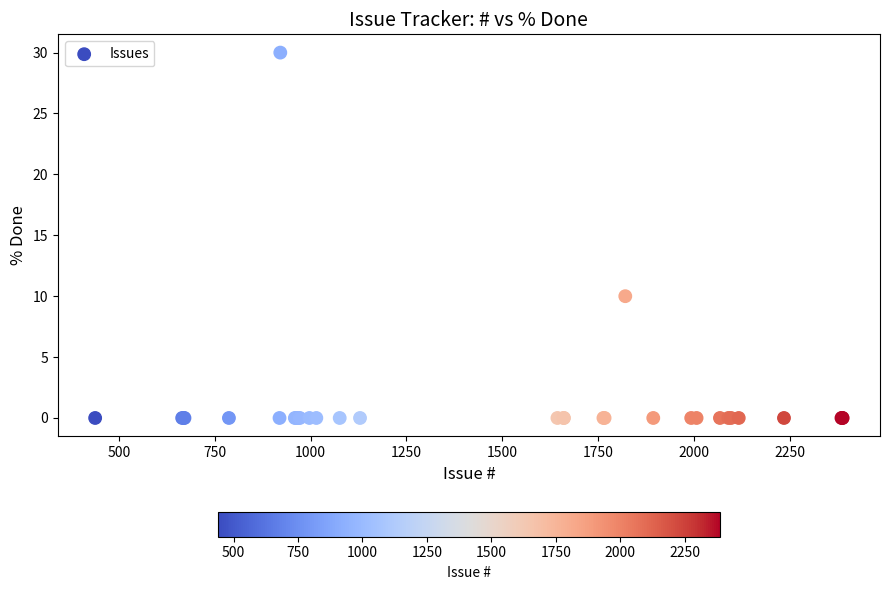

What Y value in the scatter plot is closest to 15?

10